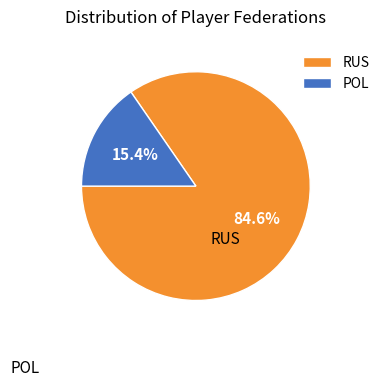

How many segments does this pie chart have?

2